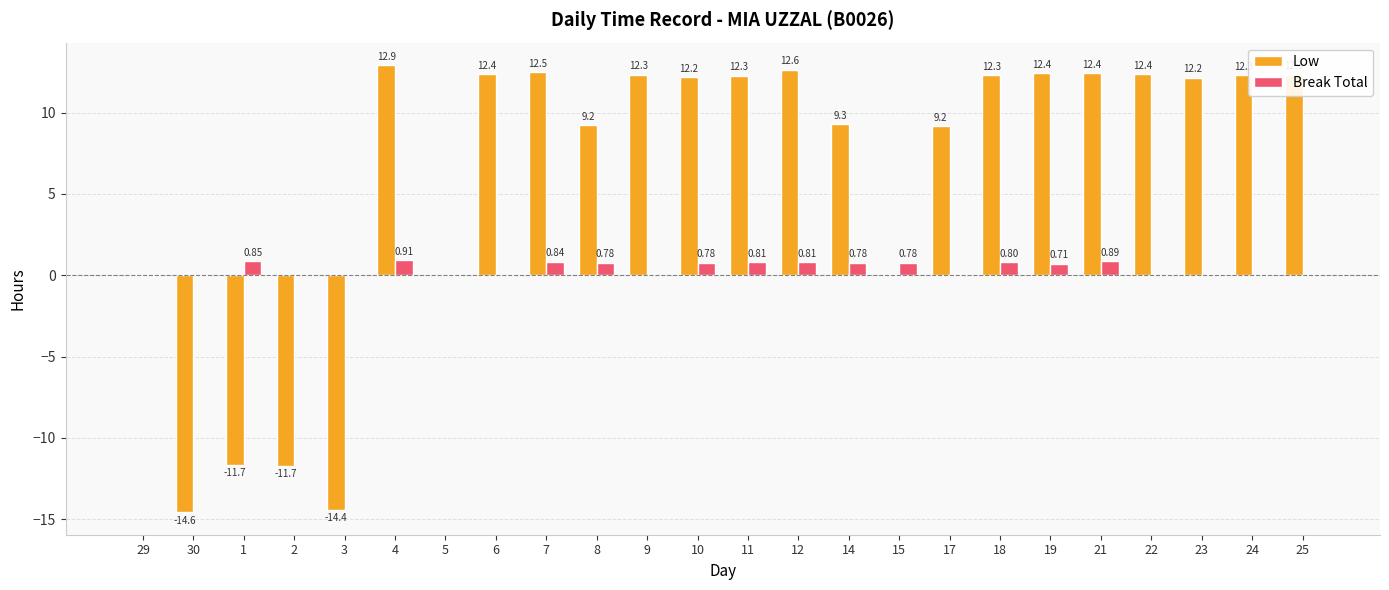

What is the difference between the Low values at 4 and 19?

0.5